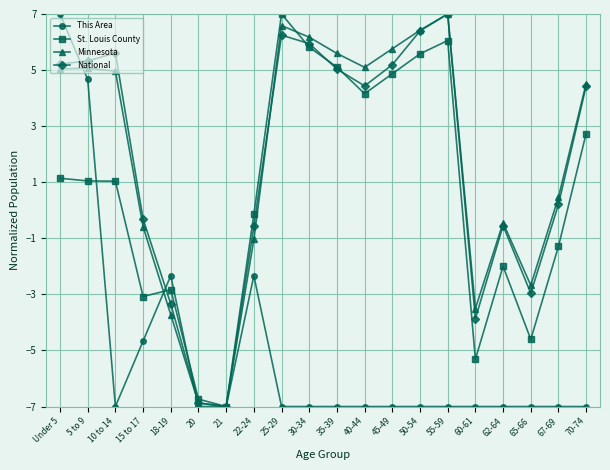

What is the total value across all series at 10 to 14?

4.6